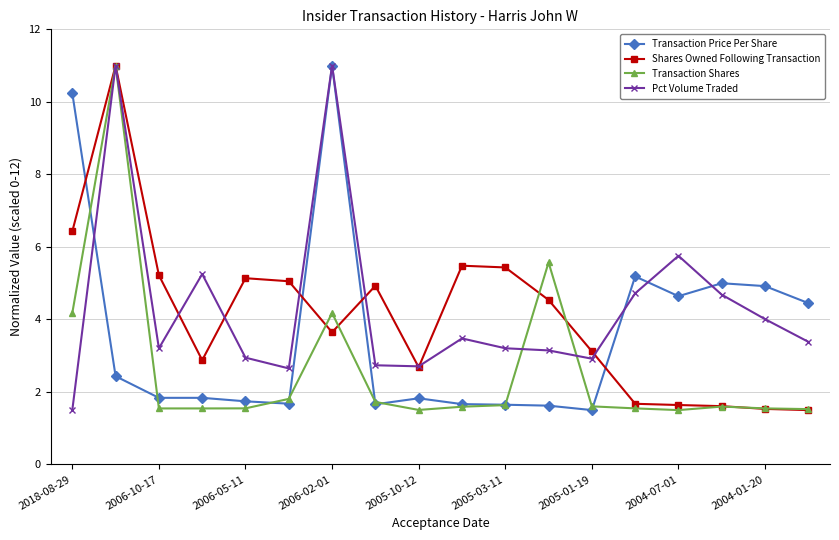

What is the smallest value displayed?

1.5